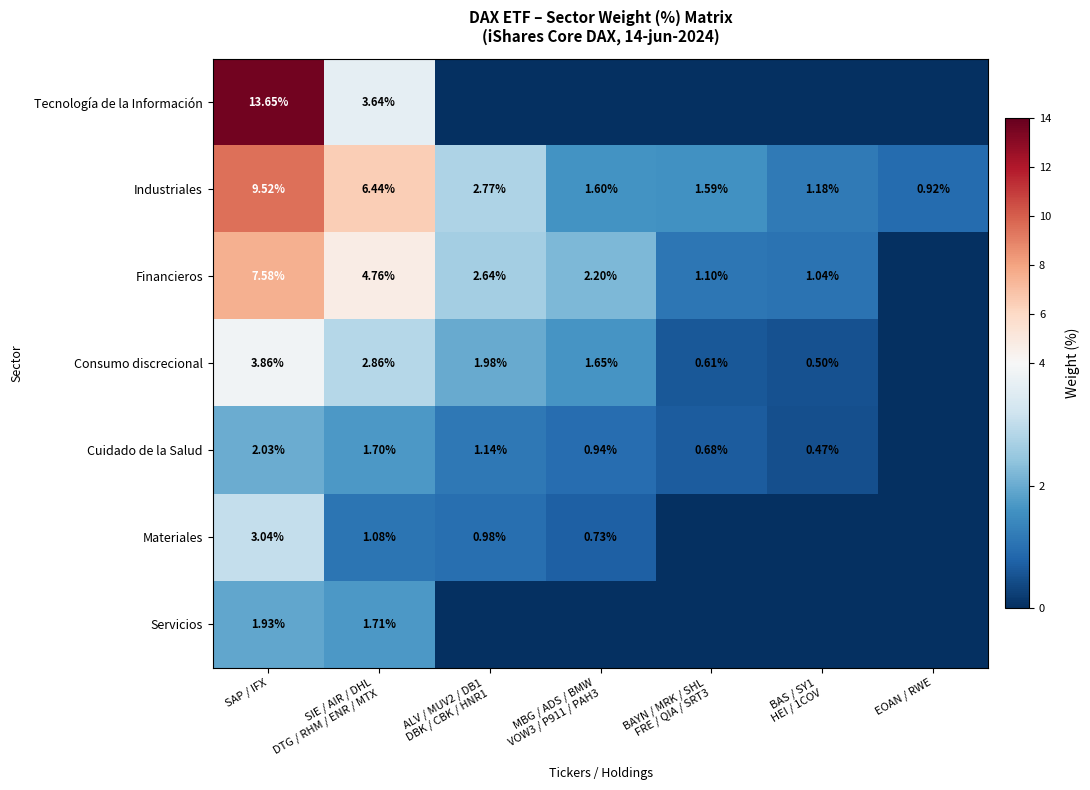

What is the greatest value displayed?

13.7